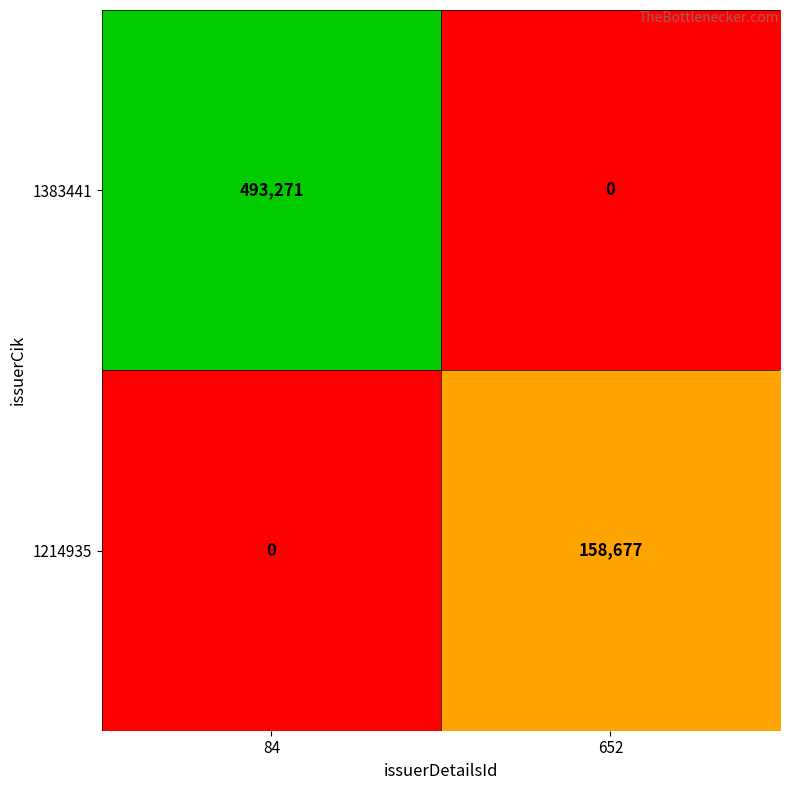

At which label does 1214935 reach its peak?

652